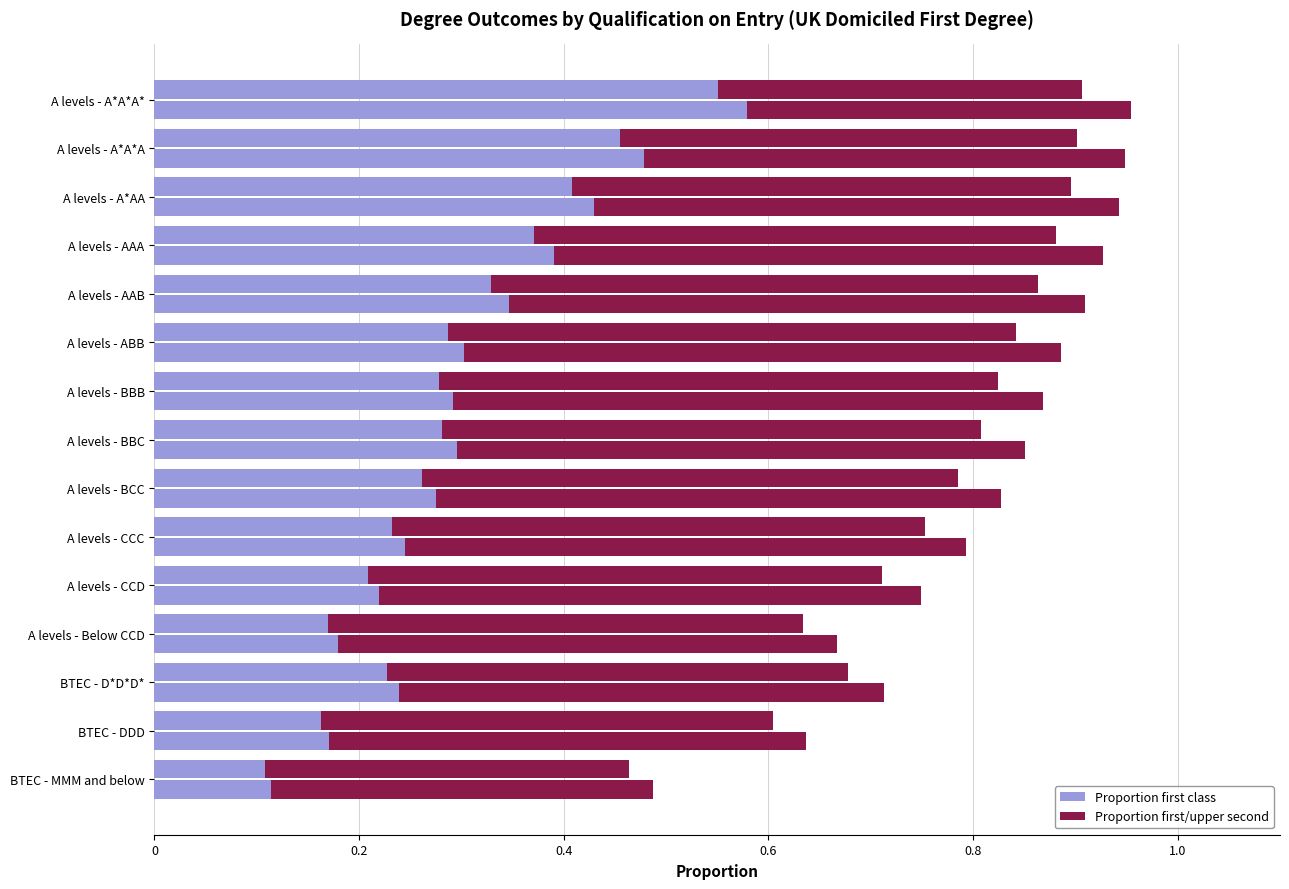

What is the difference between the maximum and second lowest values in the Proportion first class series?

0.4